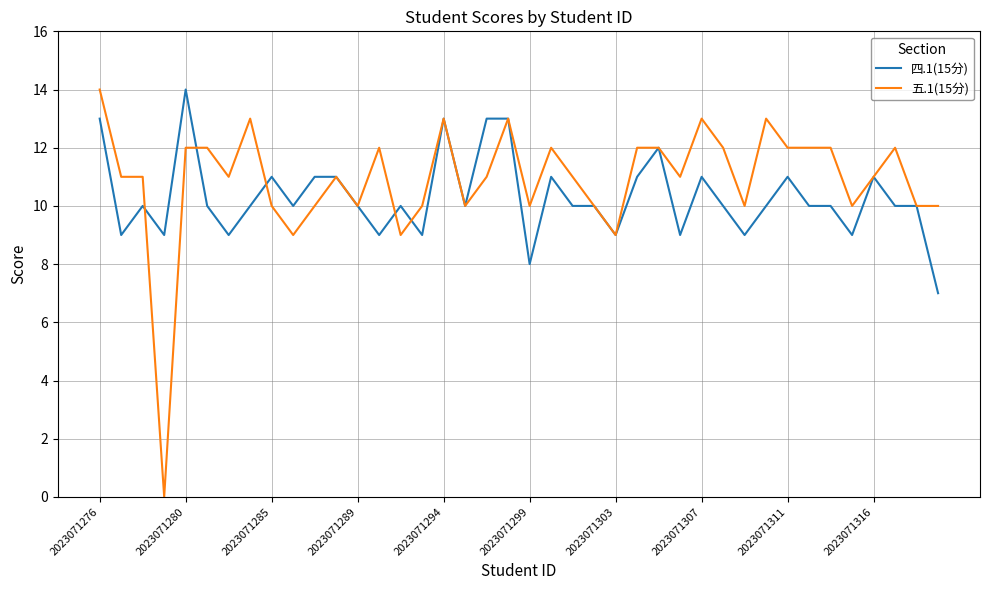

What is the highest value of the 五.1(15分) series?

14